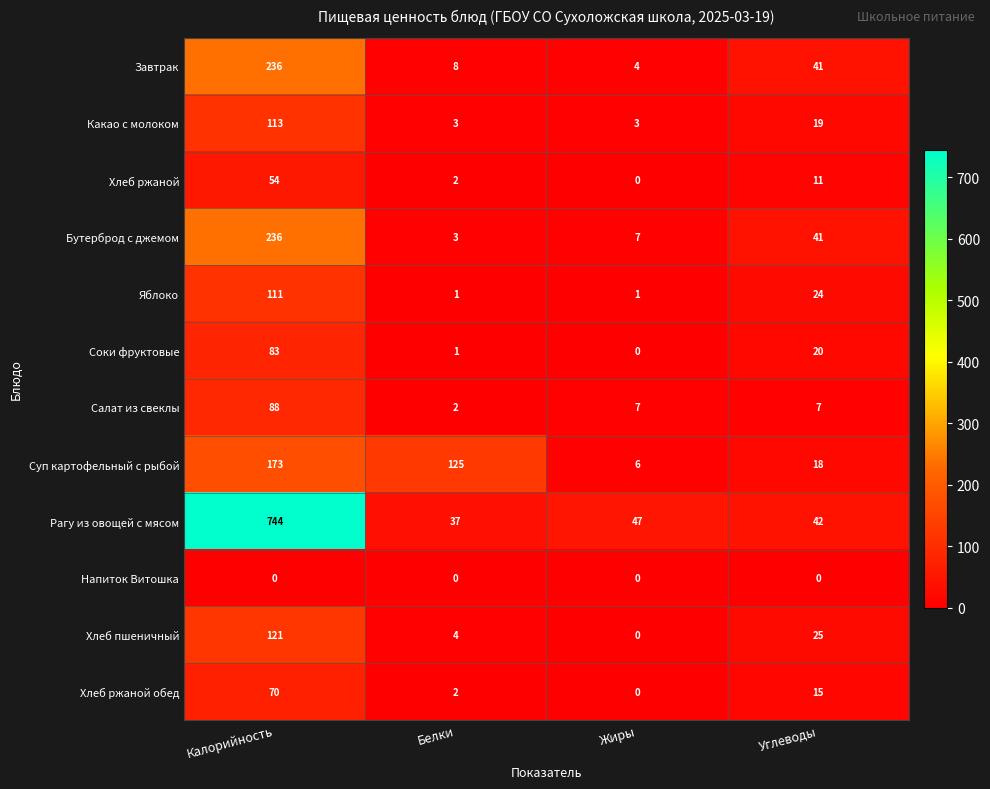

Where does the Хлеб пшеничный series first go above 25?

Калорийность